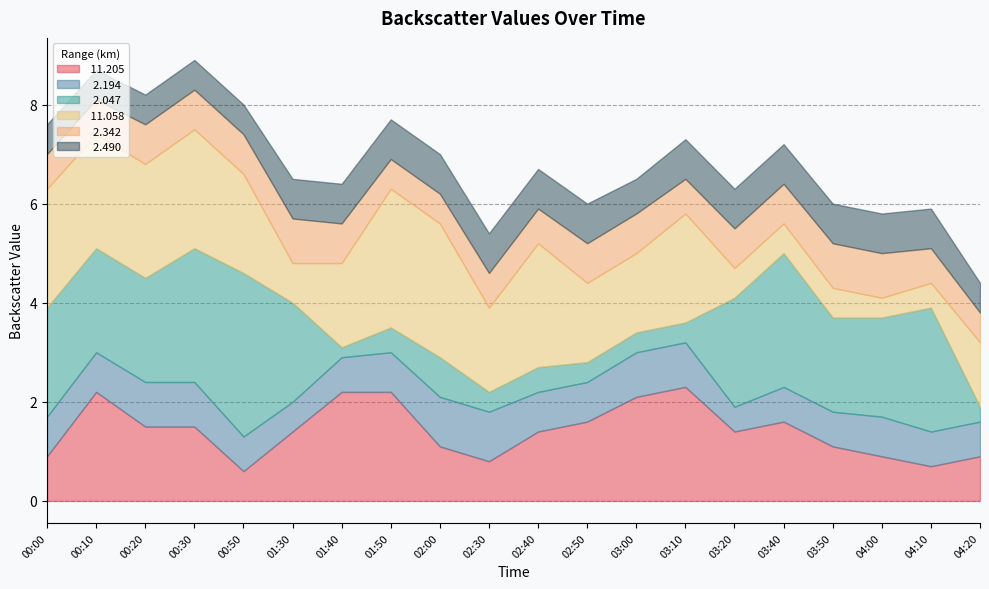

The   2.490 series shows 0.8 at 03:50. True or false?

True